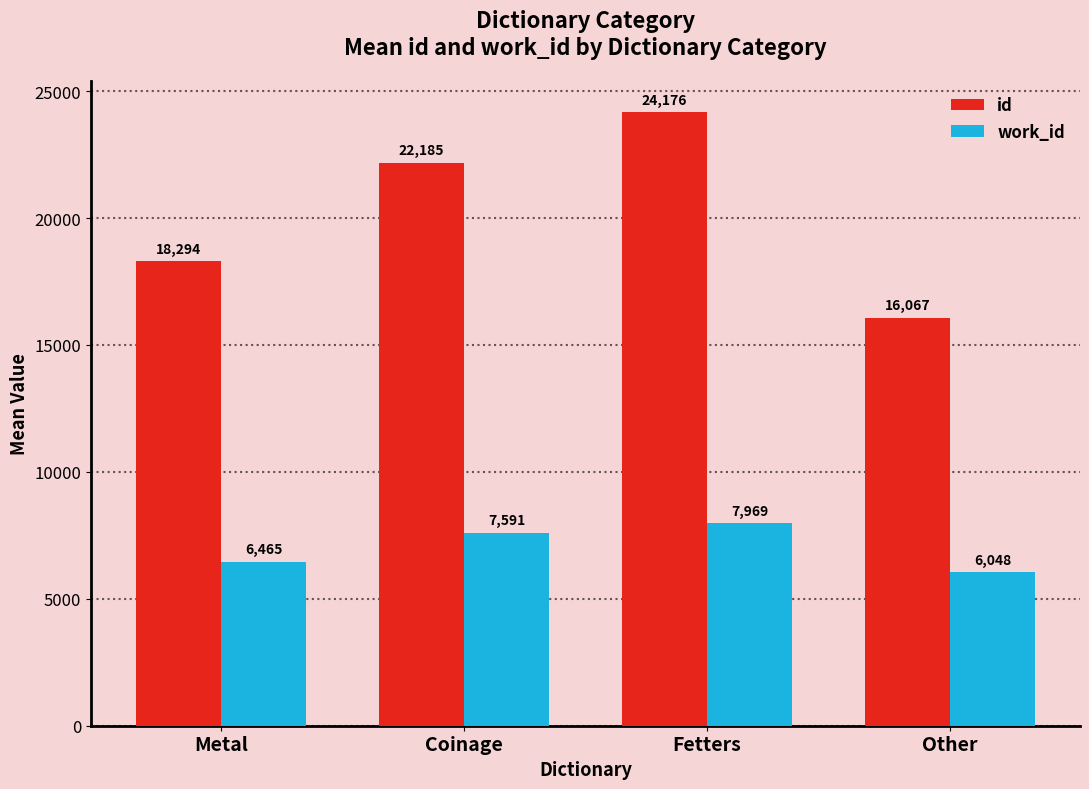

The value of work_id at Other is 6048. True or false?

True